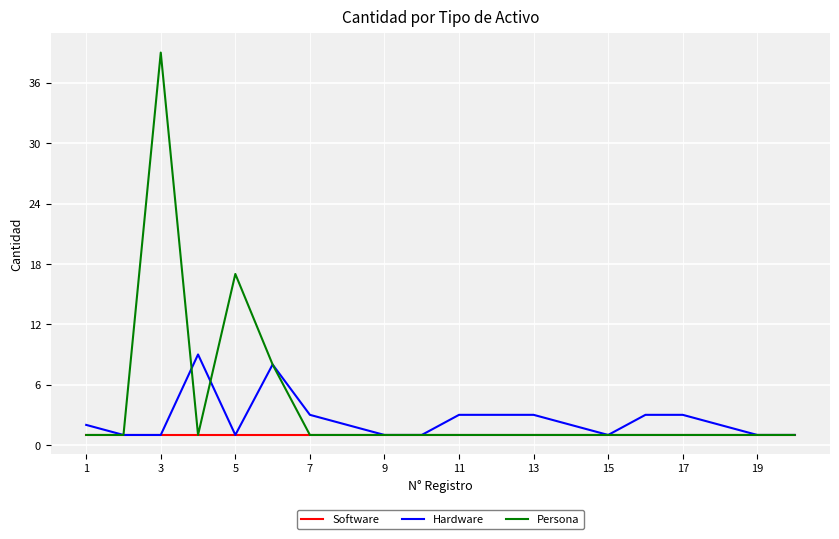

What is the greatest value displayed?

39